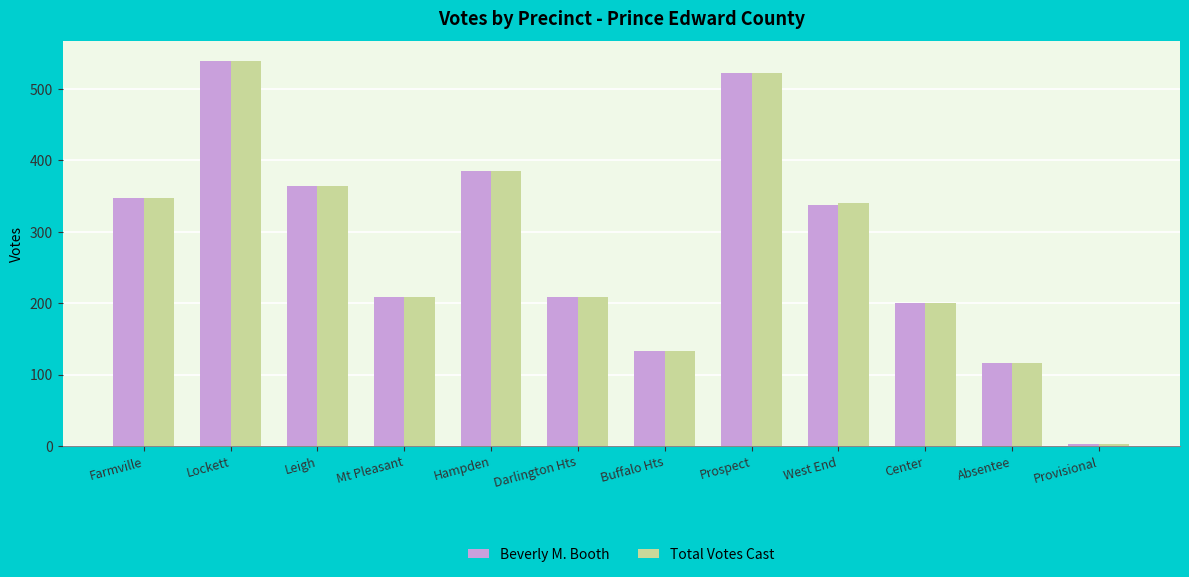

Which series changed the most between Lockett and Center?

Total Votes Cast